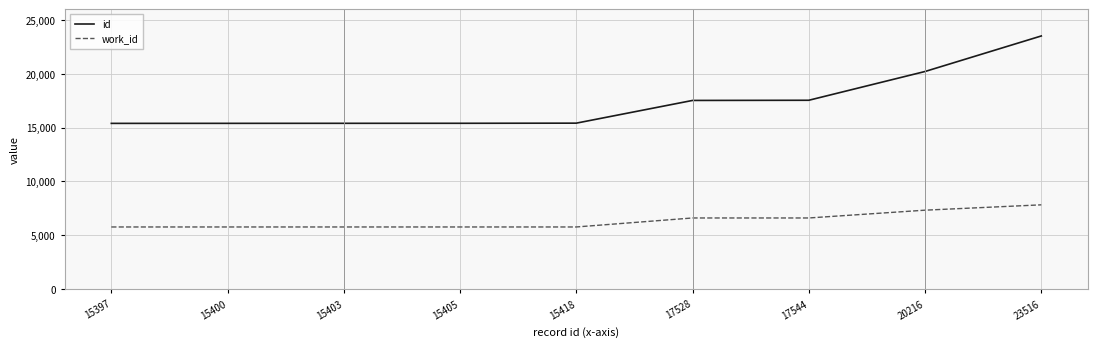

Which series has the largest range (max minus min)?

id